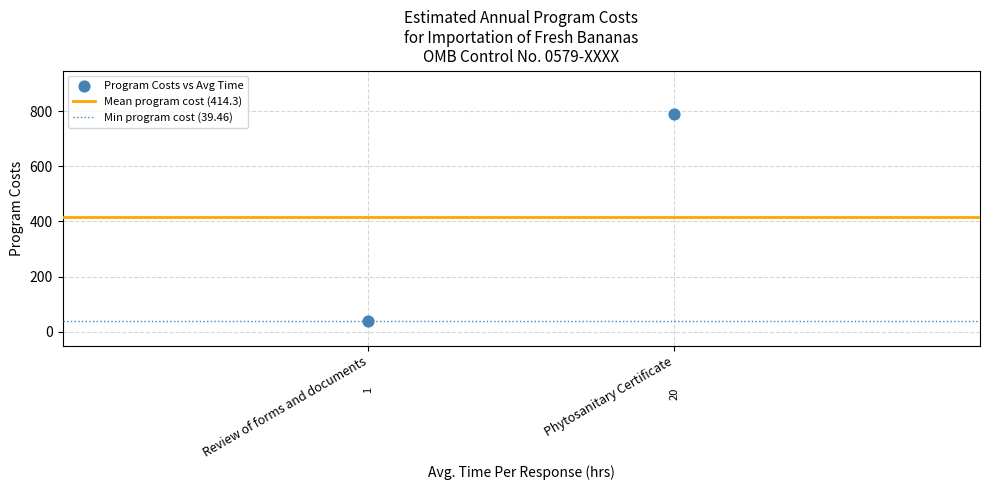

What is the average Y value?

414.3